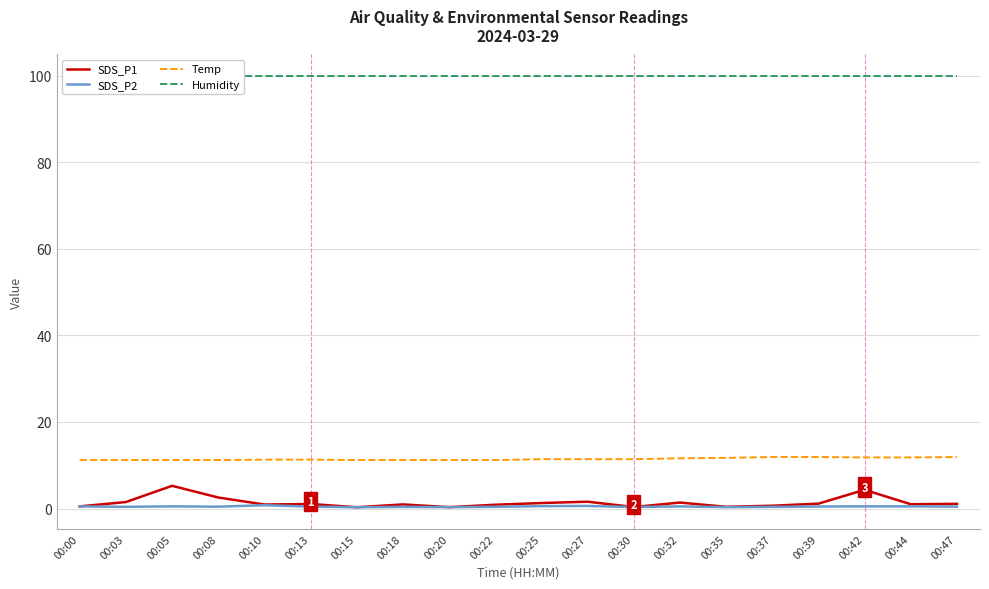

Which series has the largest total across all categories?

Humidity